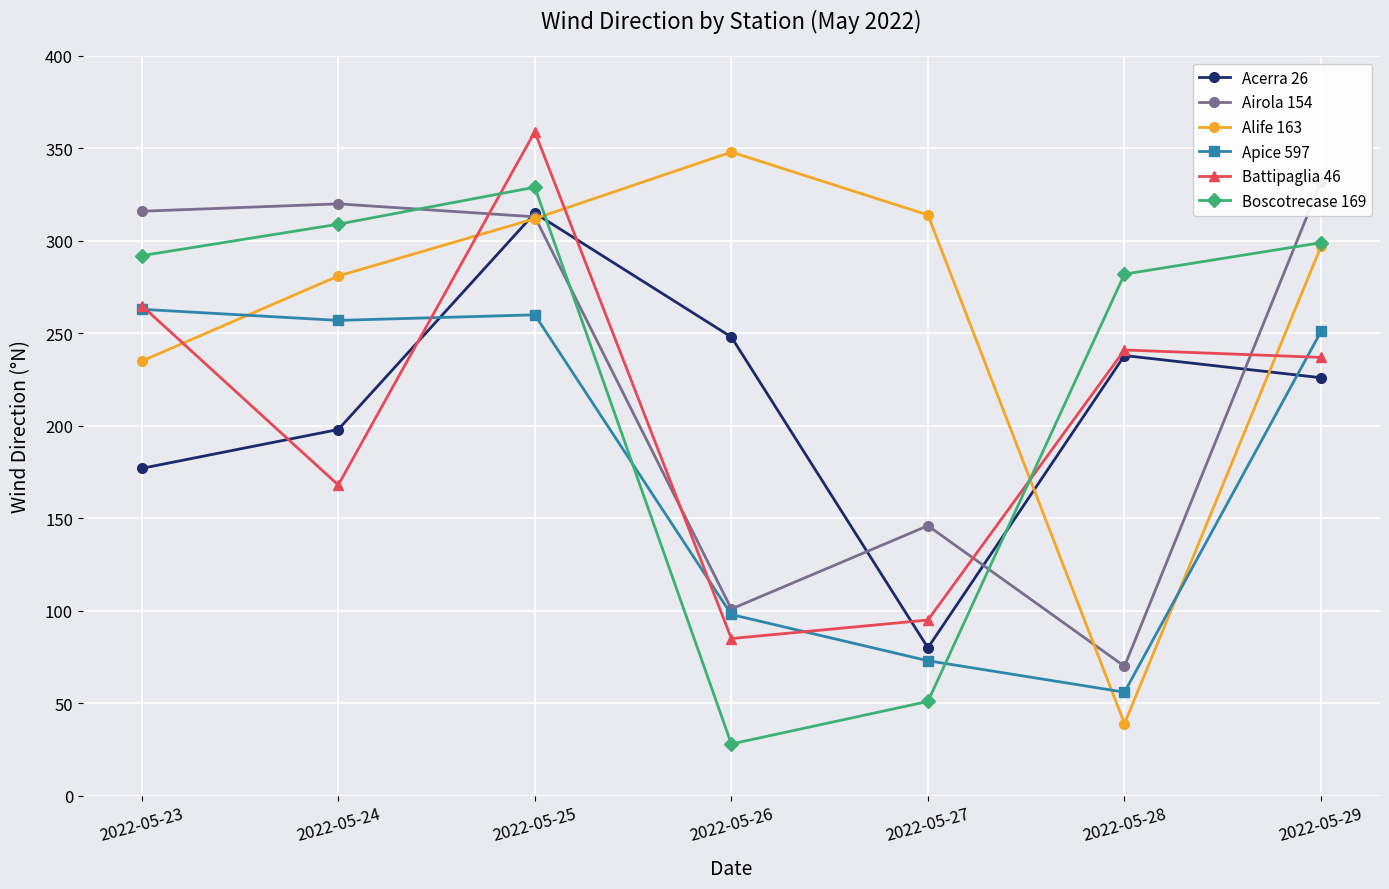

What is the value of the Alife 163 point at the 2nd from the left?

281